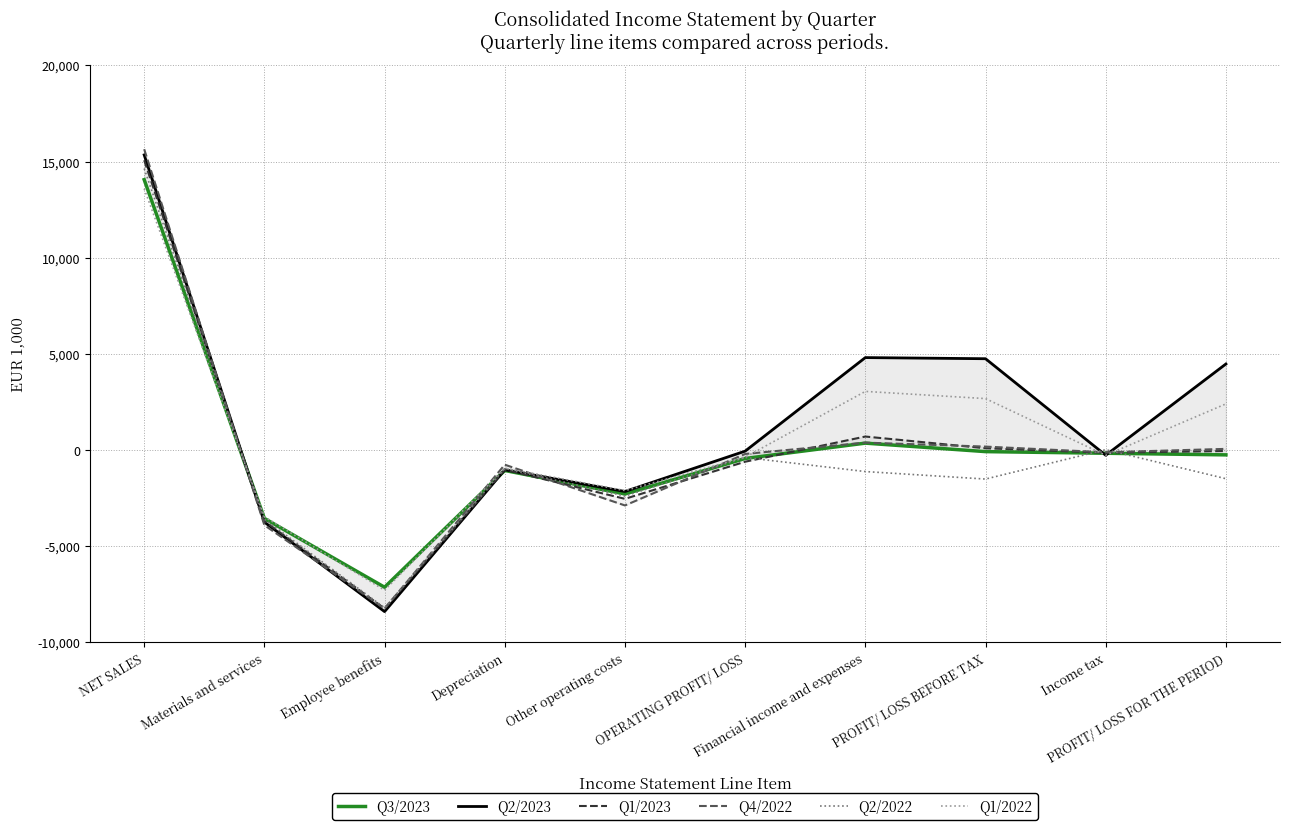

Which series has the largest range (max minus min)?

Q4/2022